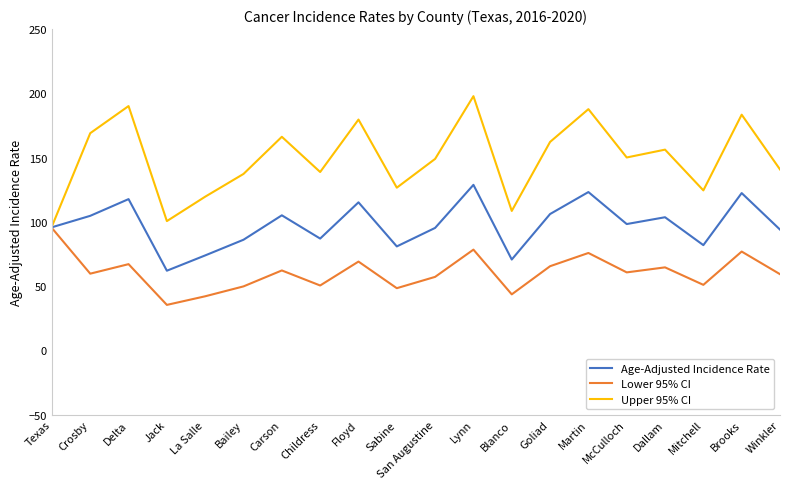

List the series in order of their peak value, lowest first.

Lower 95% CI, Age-Adjusted Incidence Rate, Upper 95% CI